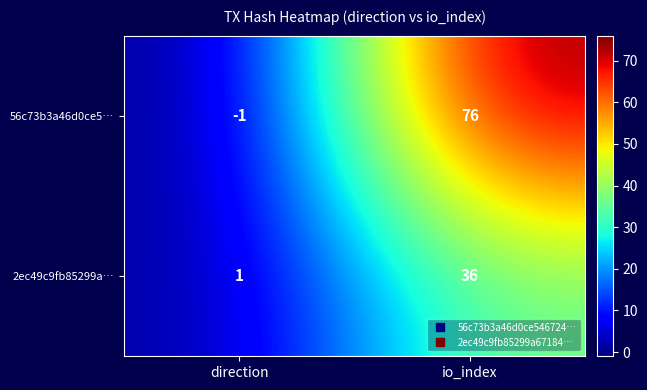

What is the approximate value of 2ec49c9fb85299a… at io_index?

36